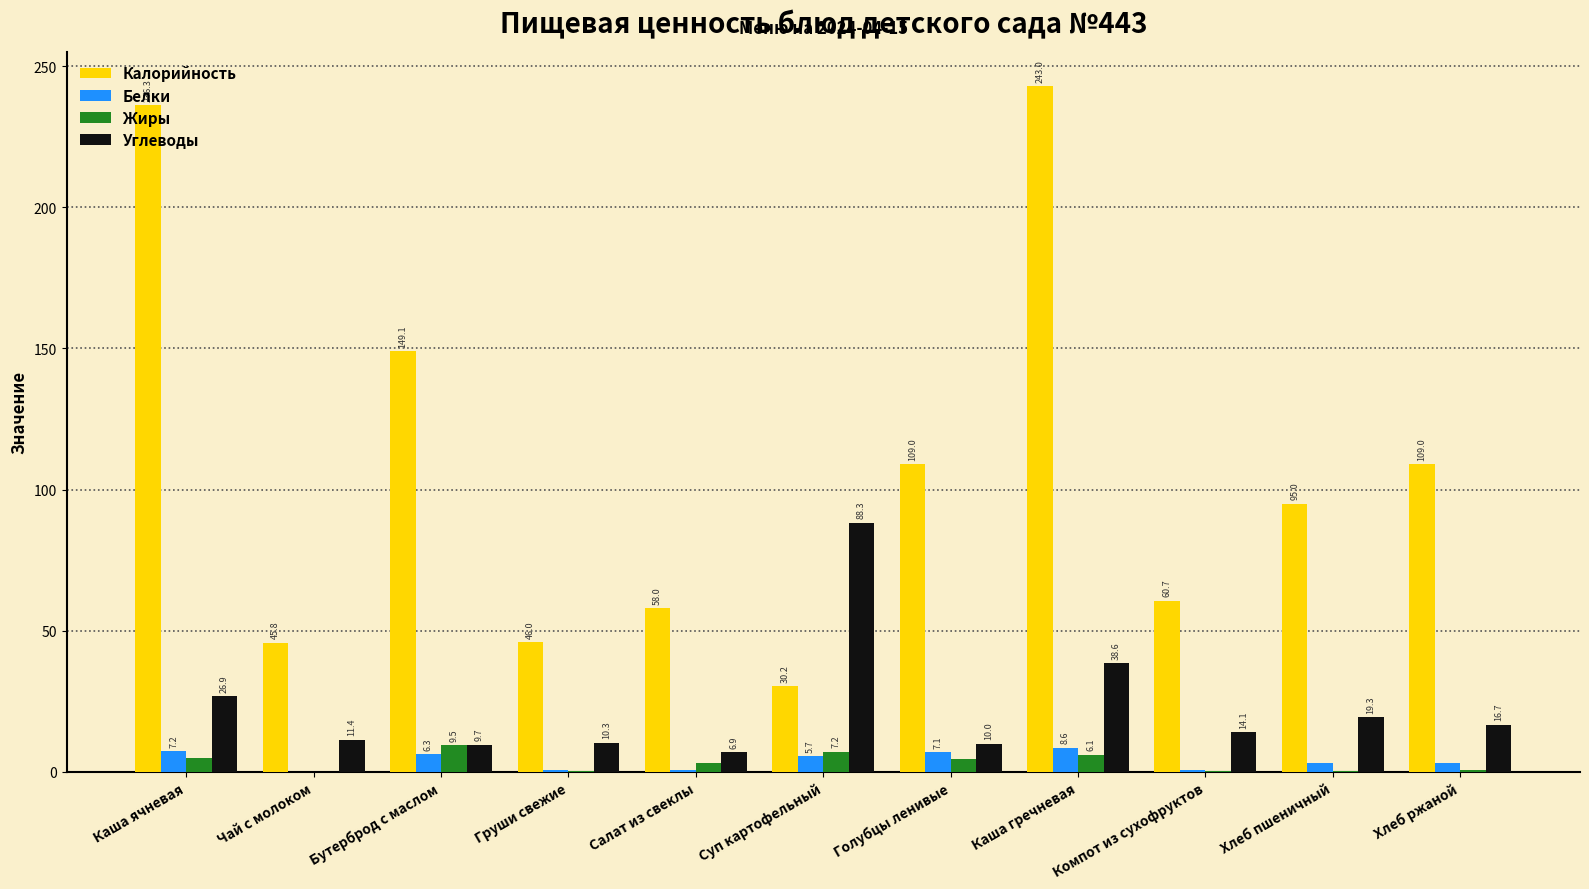

Is the value of Углеводы at Хлеб ржаной greater than the value of Калорийность at Салат из свеклы?

No